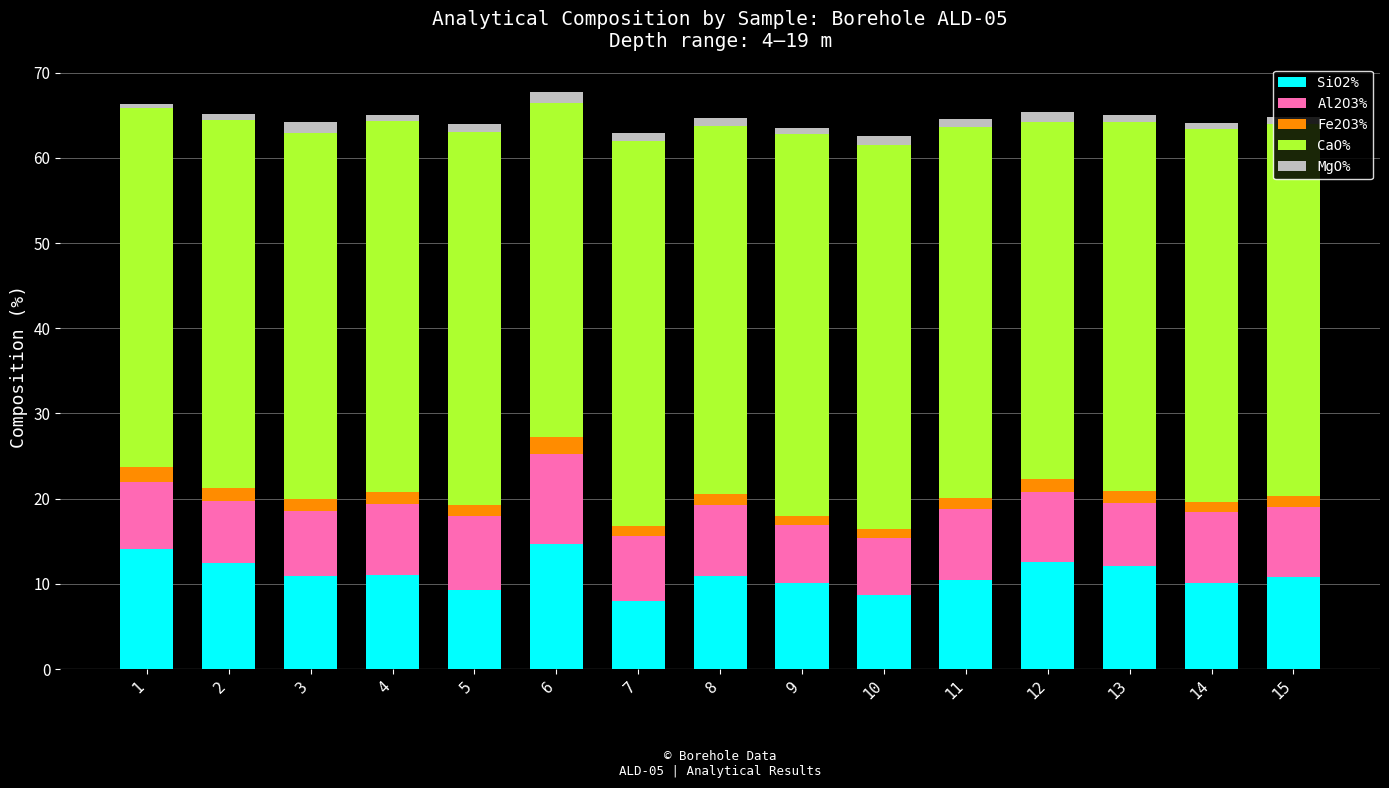

The value of SiO2% at 5 is 12.3. True or false?

False